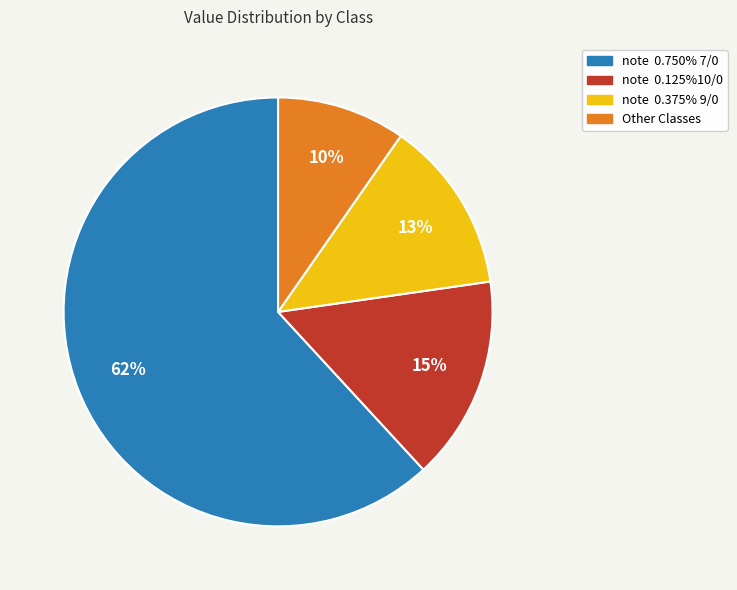

Is it true that Other Classes is 21% of the pie?

False